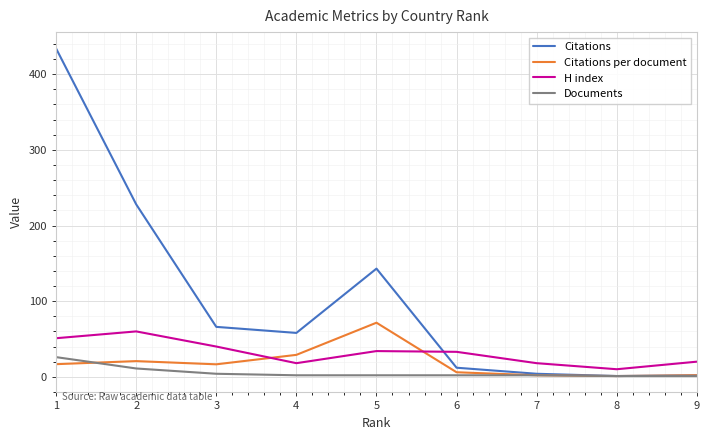

Which series has the widest spread of values?

Citations